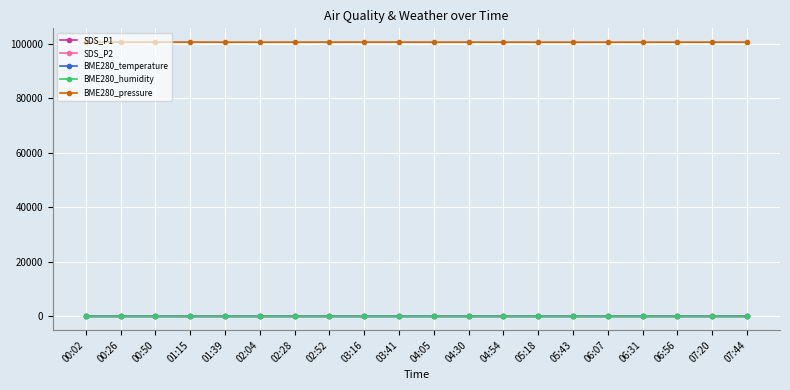

What is the difference between the maximum and minimum values in the BME280_temperature series?

0.4